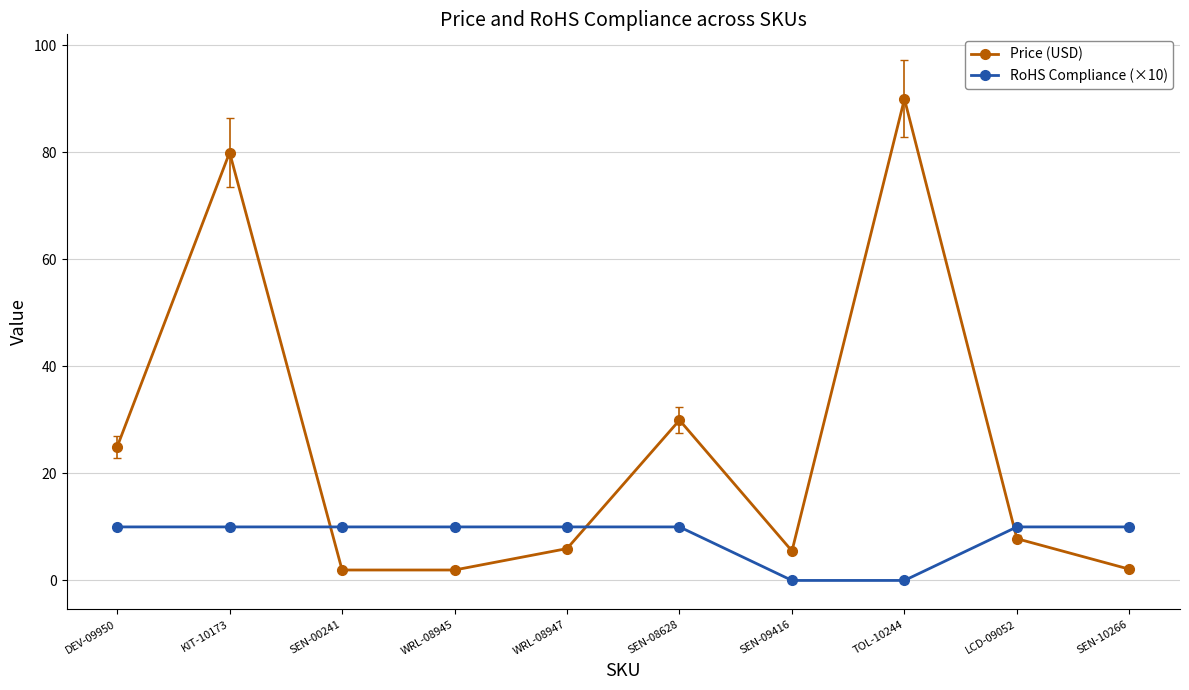

At which label is Price (USD) closest to 45?

SEN-08628